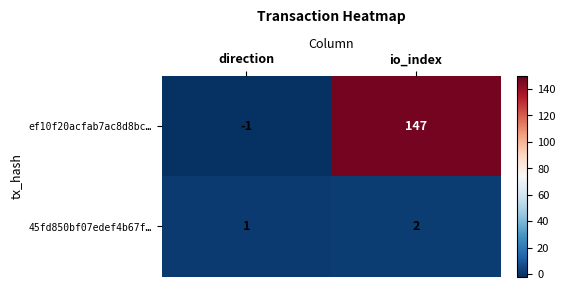

What is the sum of all ef10f20acfab7ac8d8bc… values?

146